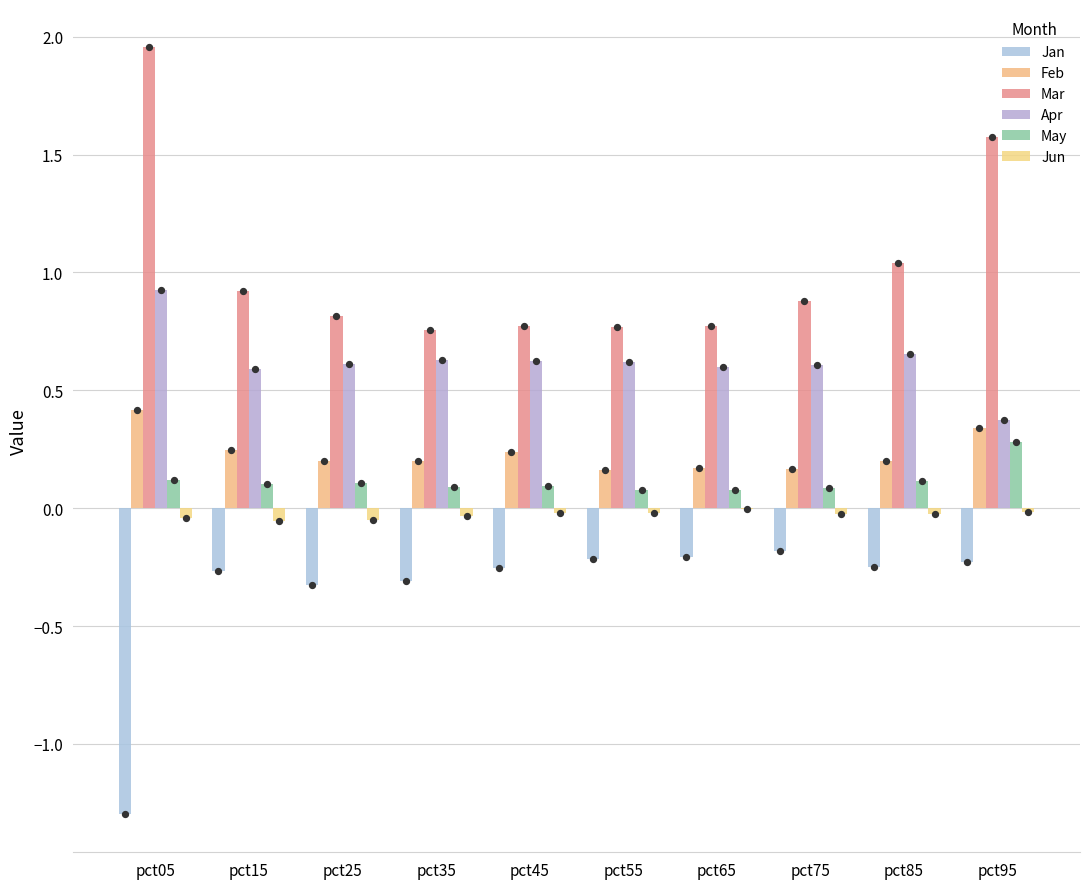

What are all the series names shown in the legend?

Jan, Feb, Mar, Apr, May, Jun